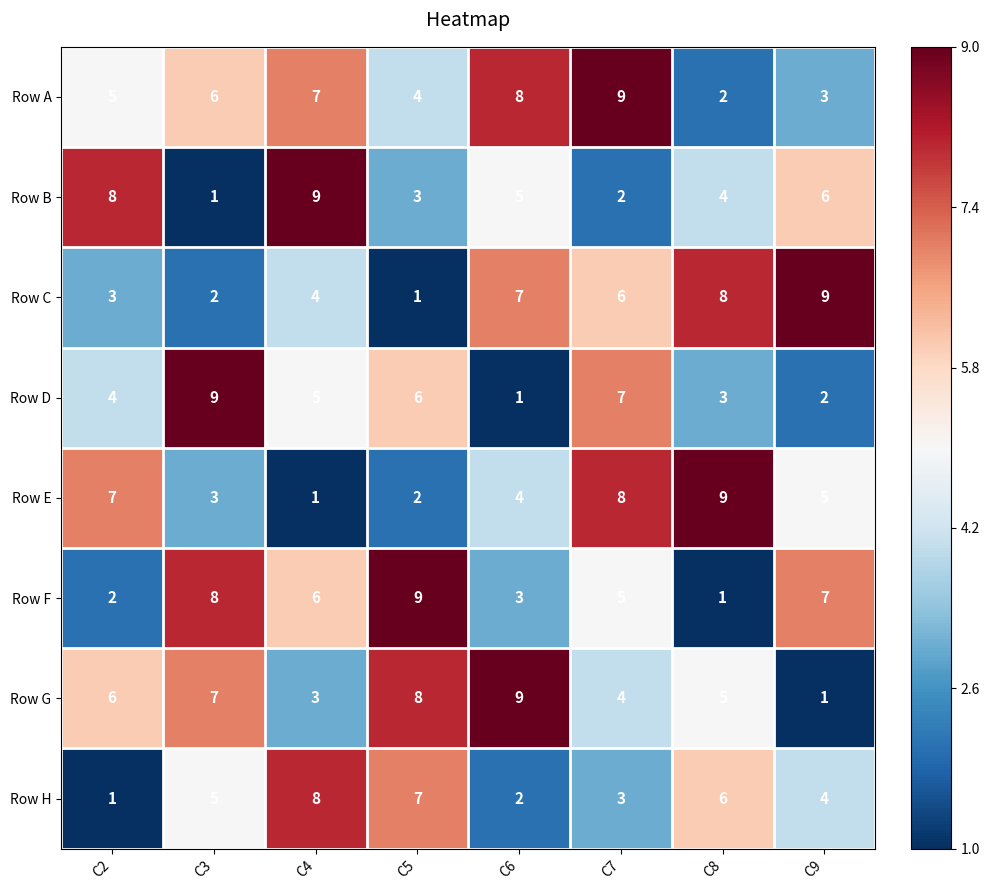

Rank the series at C2 from lowest to highest value.

Row H, Row F, Row C, Row D, Row A, Row G, Row E, Row B